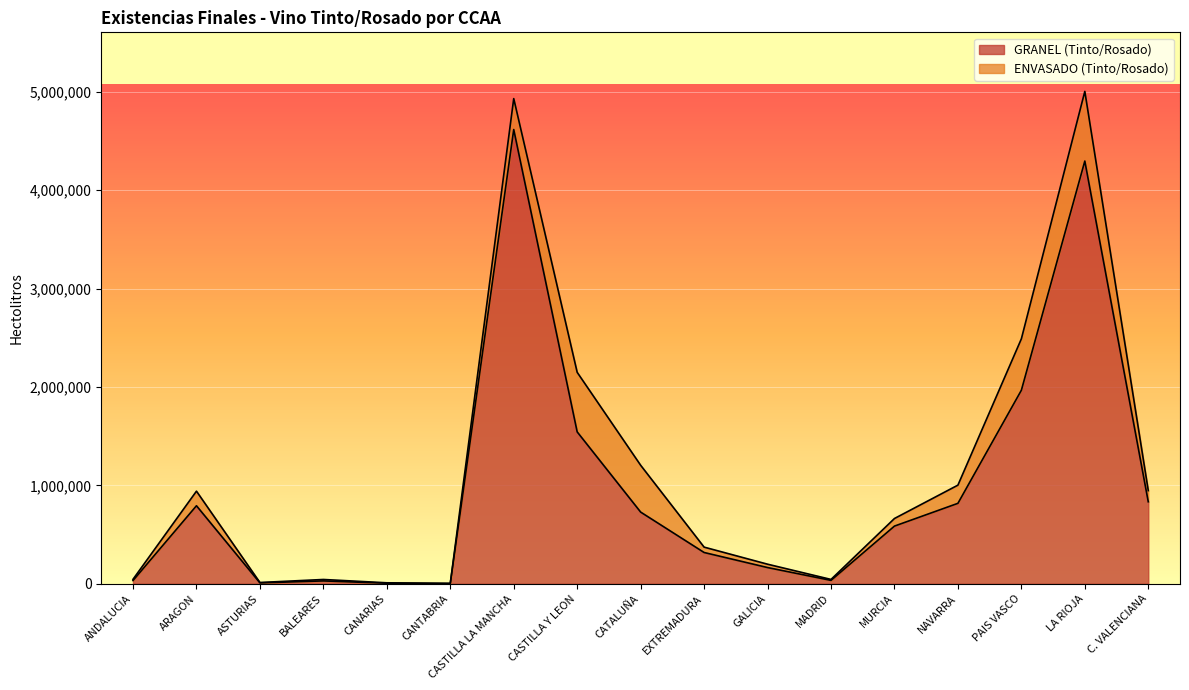

How many interior local peaks (higher than both neighbors) does the data have?

4